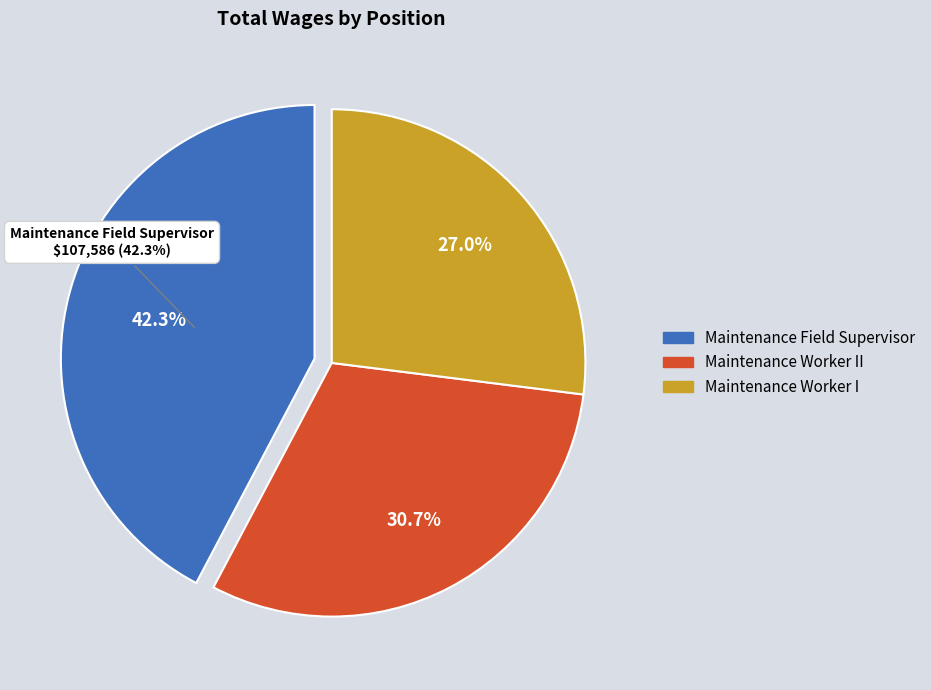

True or false: Maintenance Field Supervisor accounts for 47% of the total.

False